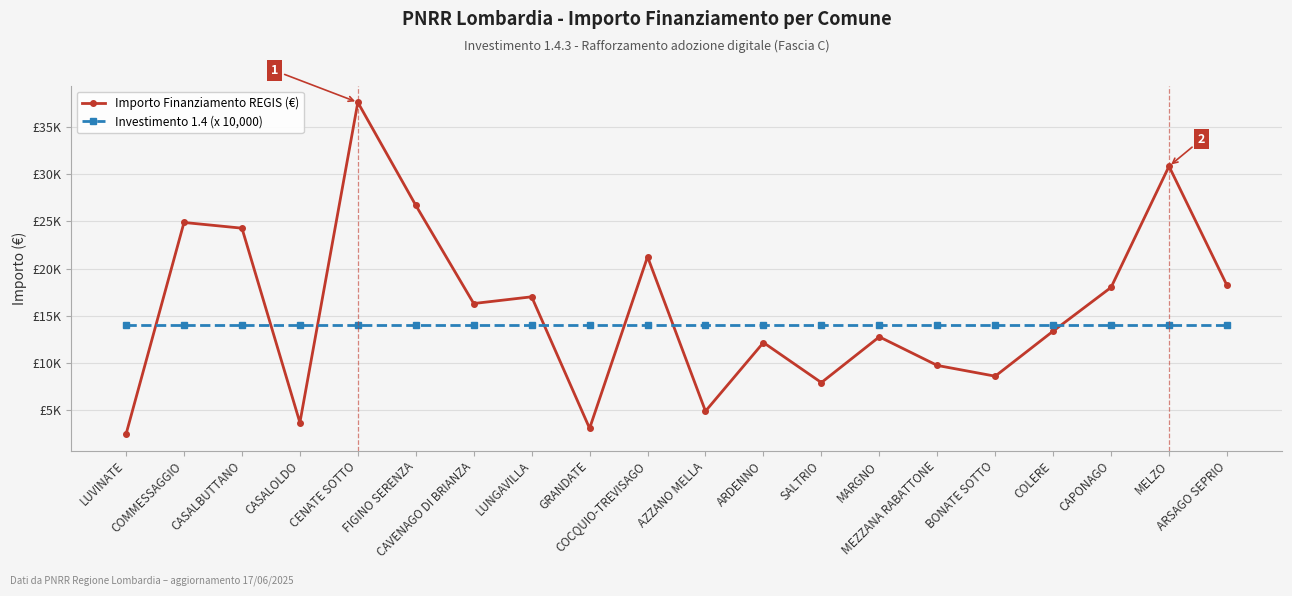

Between SALTRIO and CAVENAGO DI BRIANZA, which is larger?

CAVENAGO DI BRIANZA